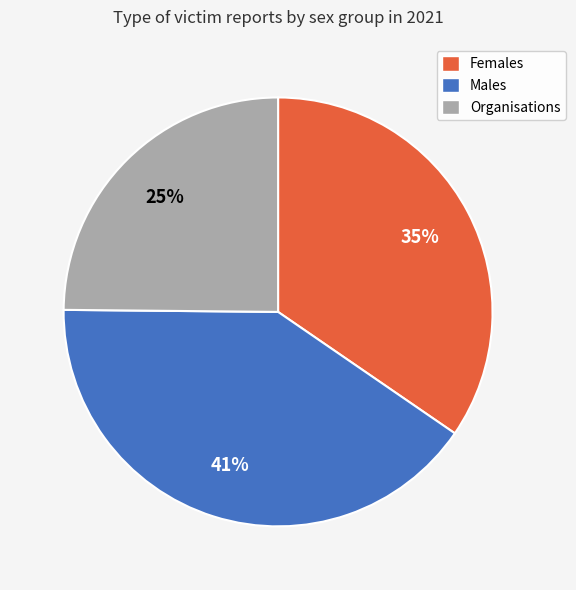

What percentage is the Organisations slice, to the nearest percent?

25%